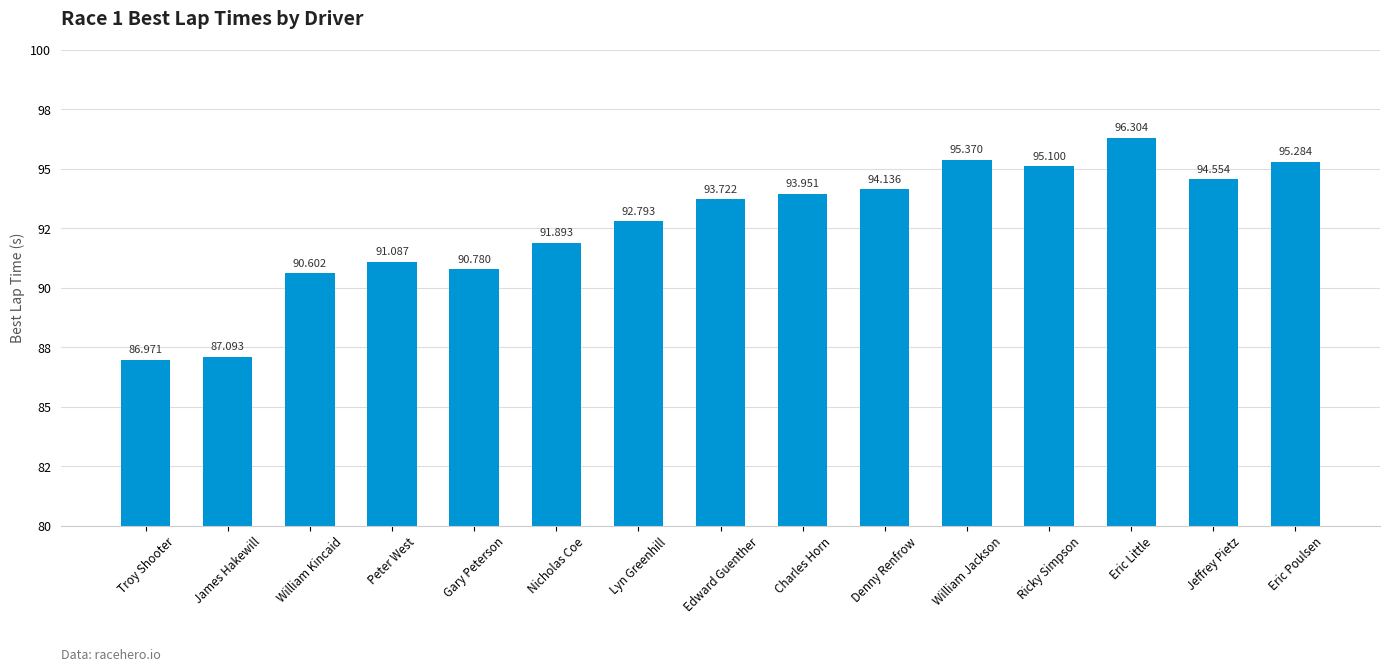

Rank the categories by value from lowest to highest.

Troy Shooter, James Hakewill, William Kincaid, Gary Peterson, Peter West, Nicholas Coe, Lyn Greenhill, Edward Guenther, Charles Horn, Denny Renfrow, Jeffrey Pietz, Ricky Simpson, Eric Poulsen, William Jackson, Eric Little